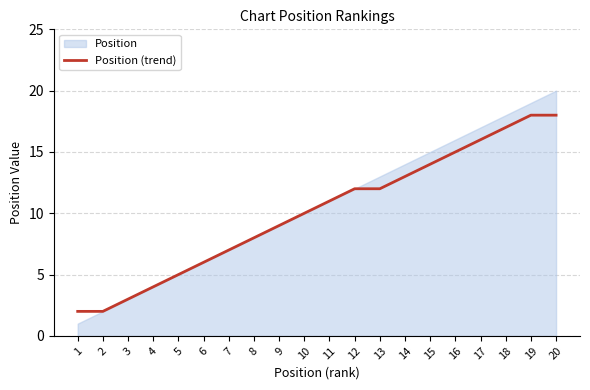

Is it true that Position (trend) equals 2 at 9?

False